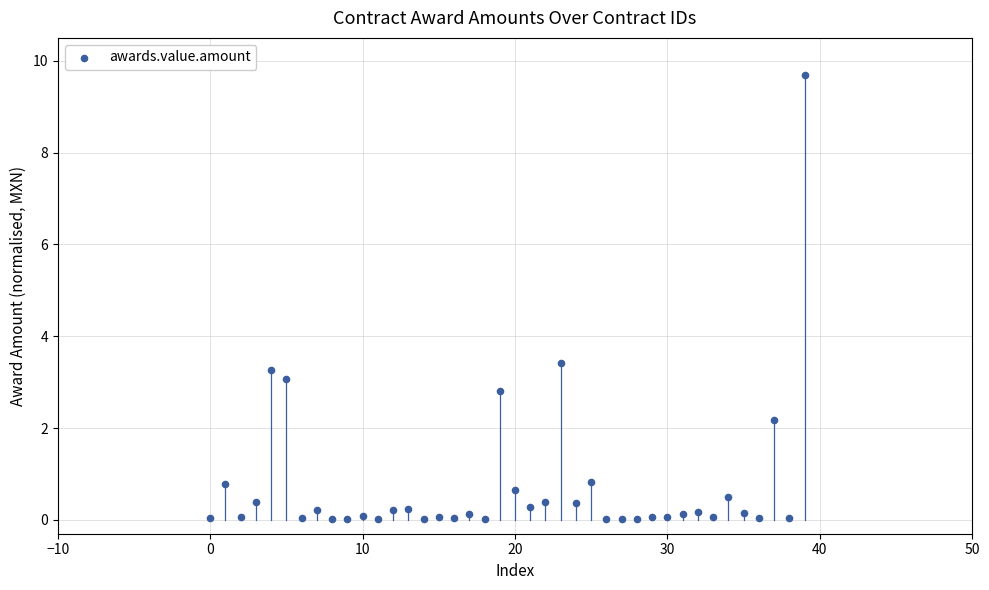

What Y value in the scatter plot is closest to 4?

3.4